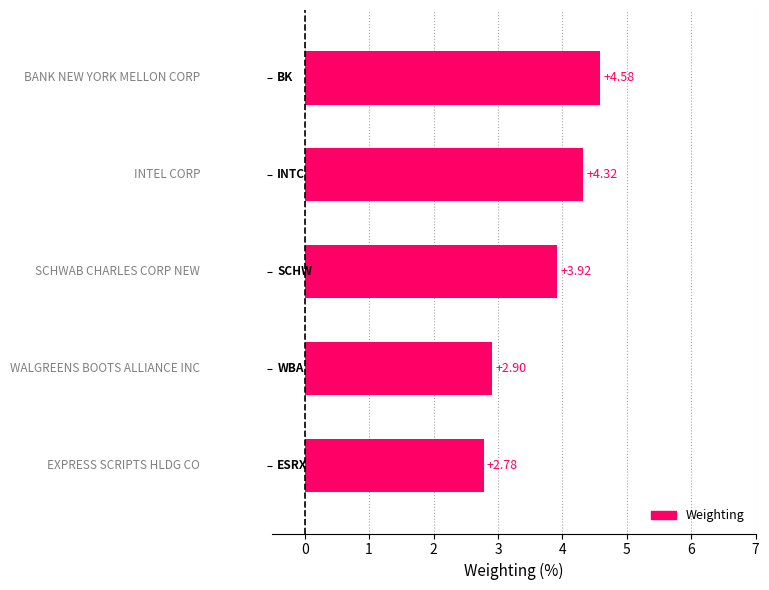

What is the difference between the maximum and minimum values?

1.8